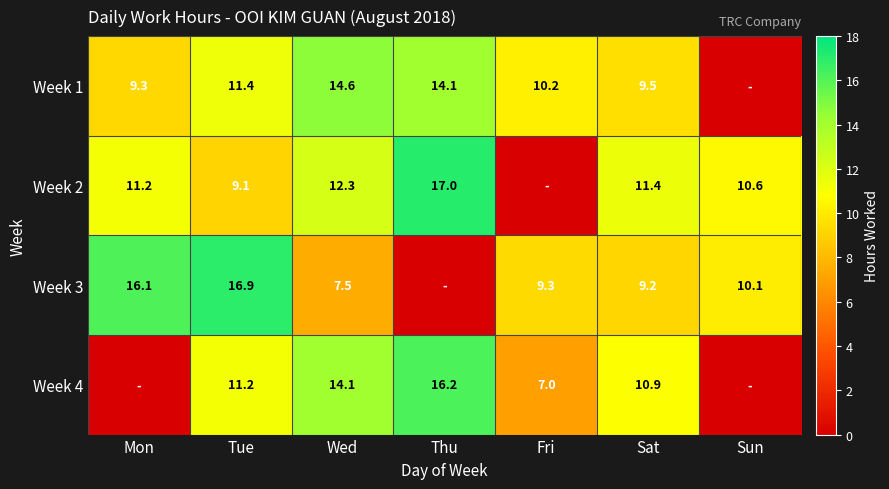

What is the spread (max minus min) of values at Sun?

10.6